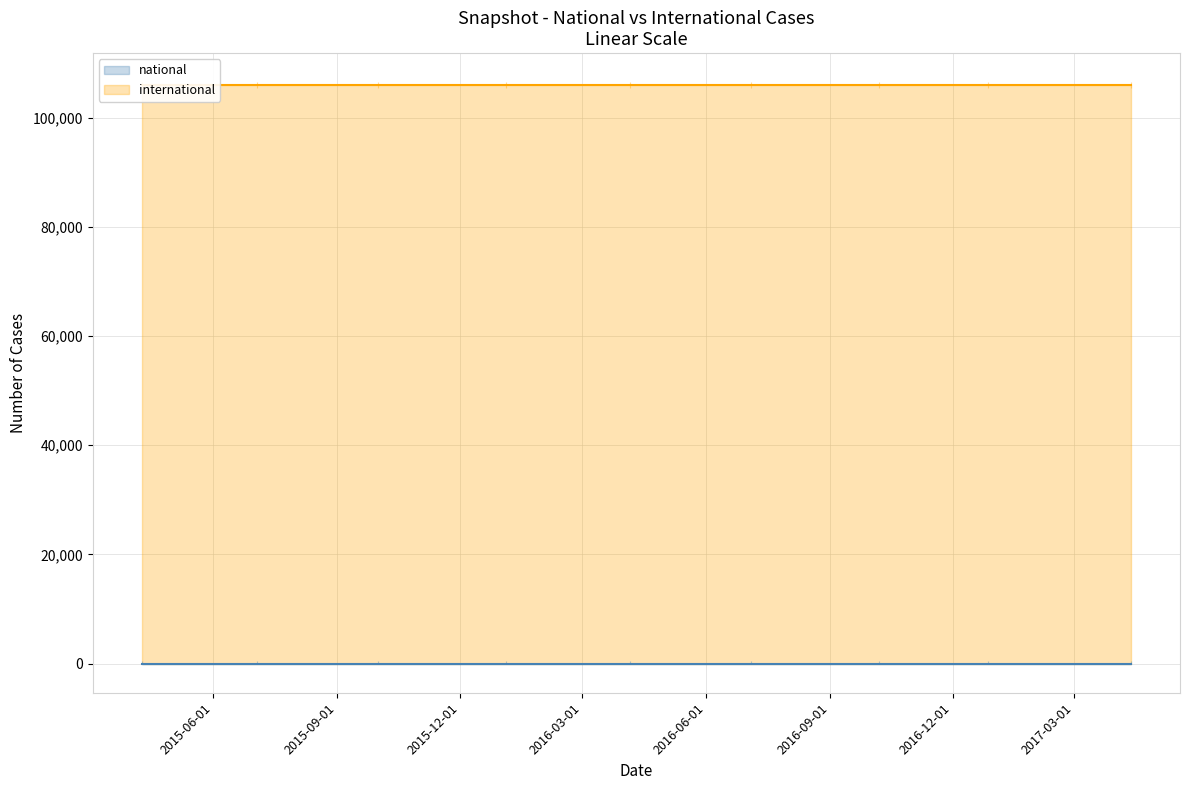

What is the minimum value for international?

105962